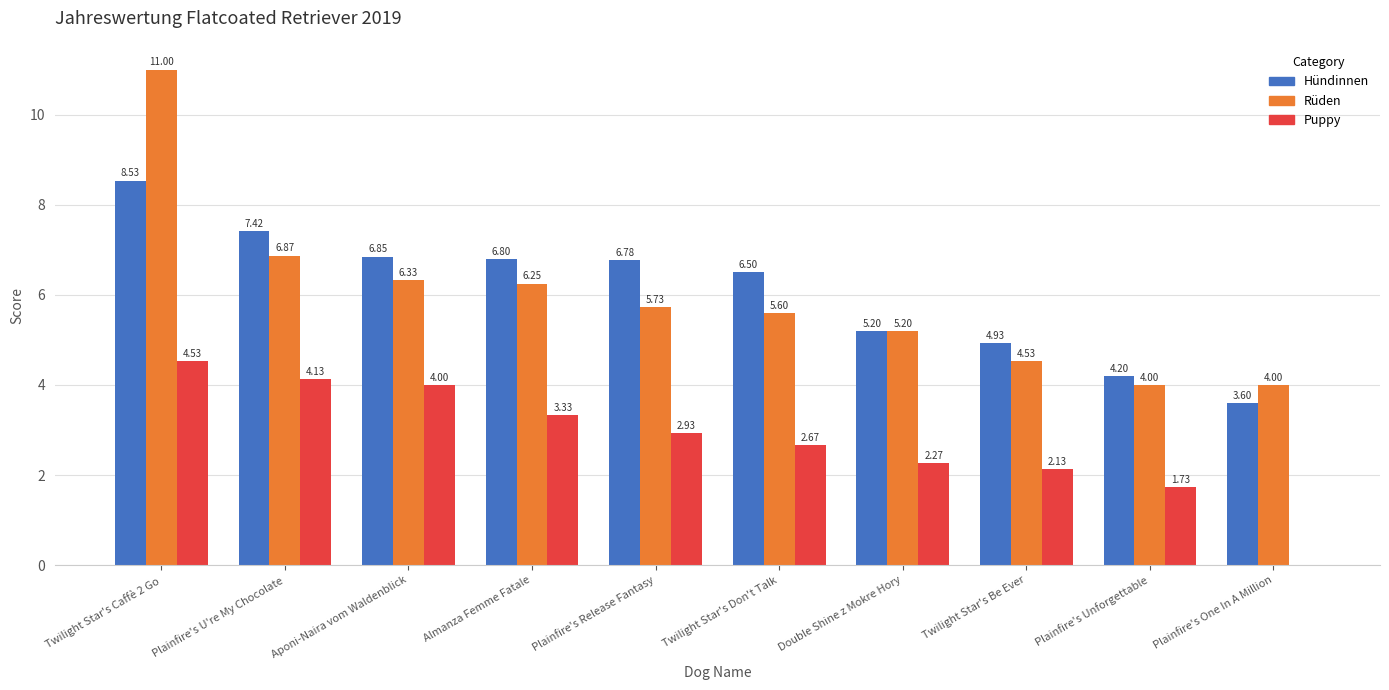

Which category has the highest value across all series?

Twilight Star's Caffè 2 Go